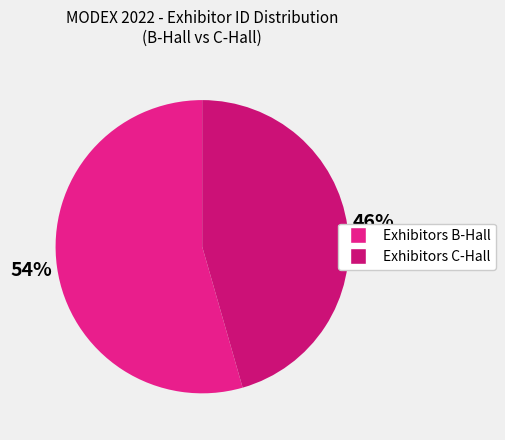

How many segments does this pie chart have?

2